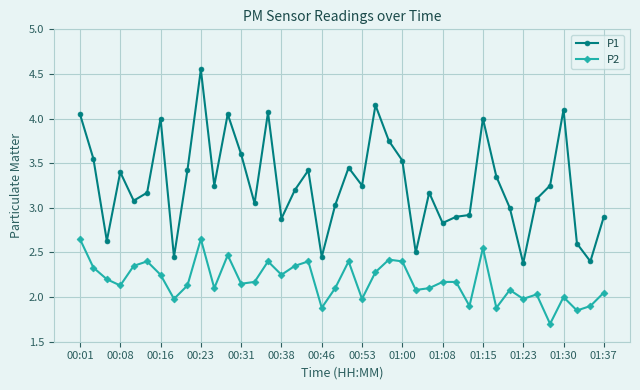

List the series in order of their peak value, highest first.

P1, P2